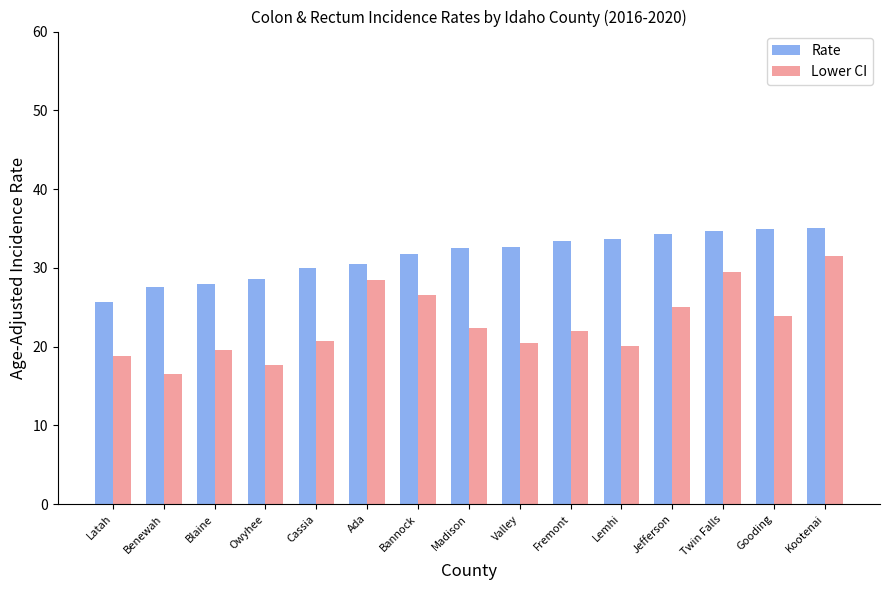

What is the label of the 3rd bar from the left?

Blaine